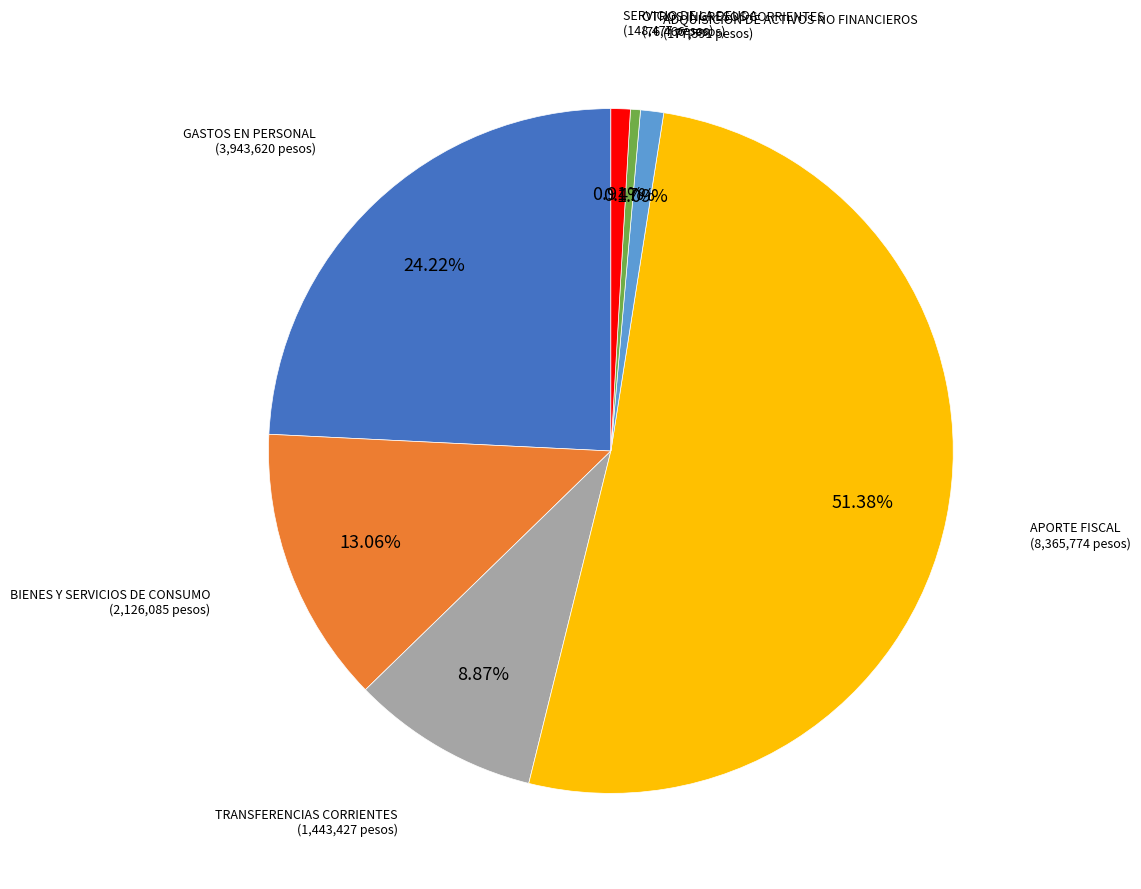

Count the number of slices in the pie.

7